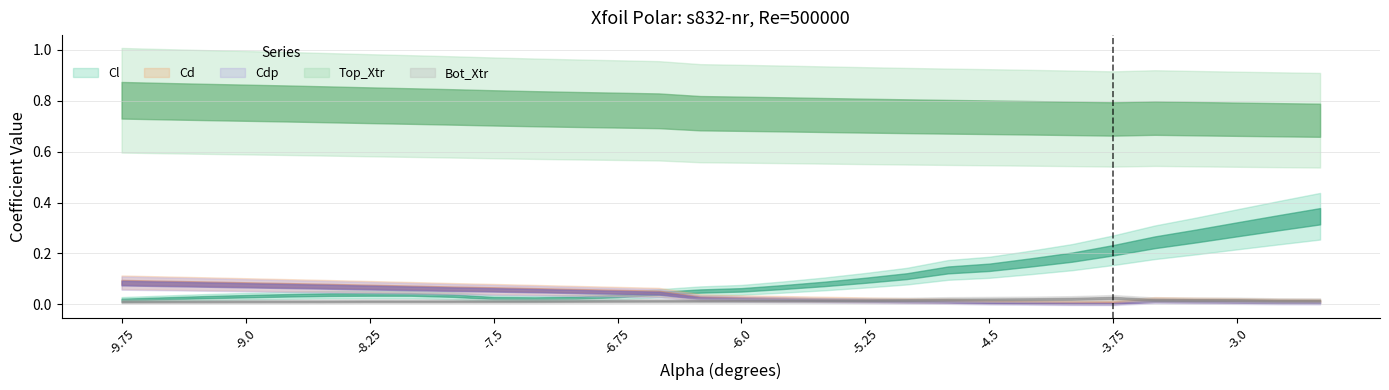

In Cd, how many points are lower than both neighbors (excluding endpoints)?

1